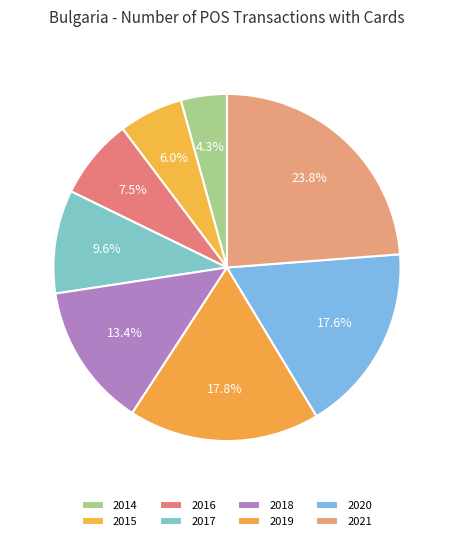

Is there any slice that represents more than half of the pie?

No